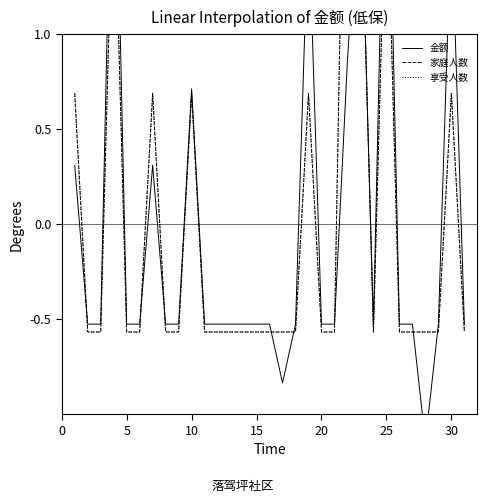

List the series in order of their peak value, highest first.

家庭人数, 享受人数, 金额